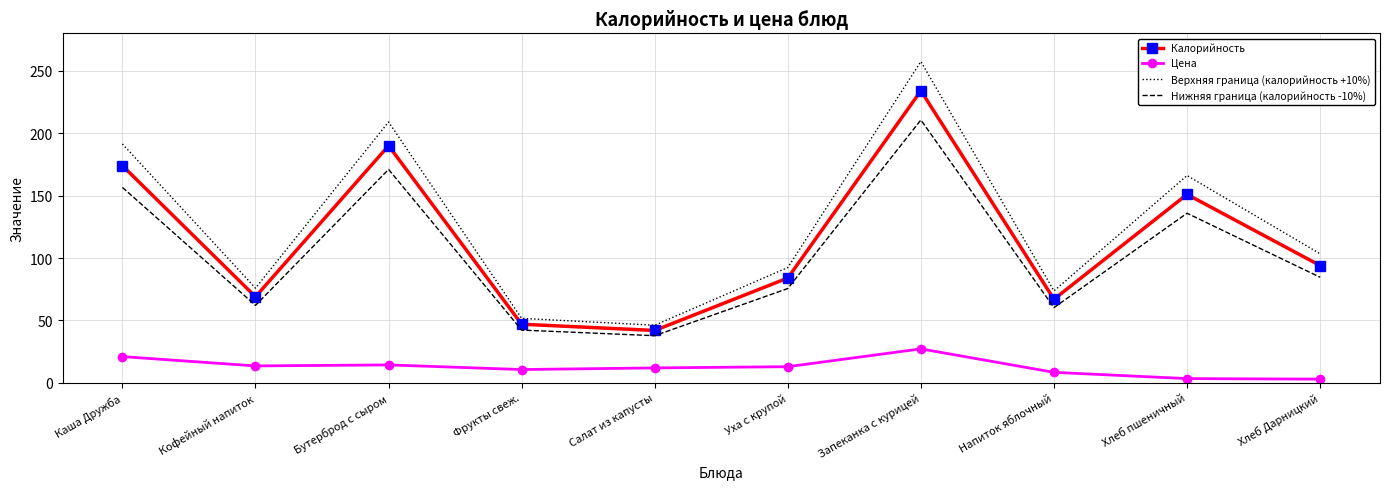

Which series has the largest range (max minus min)?

Верхняя граница (калорийность +10%)